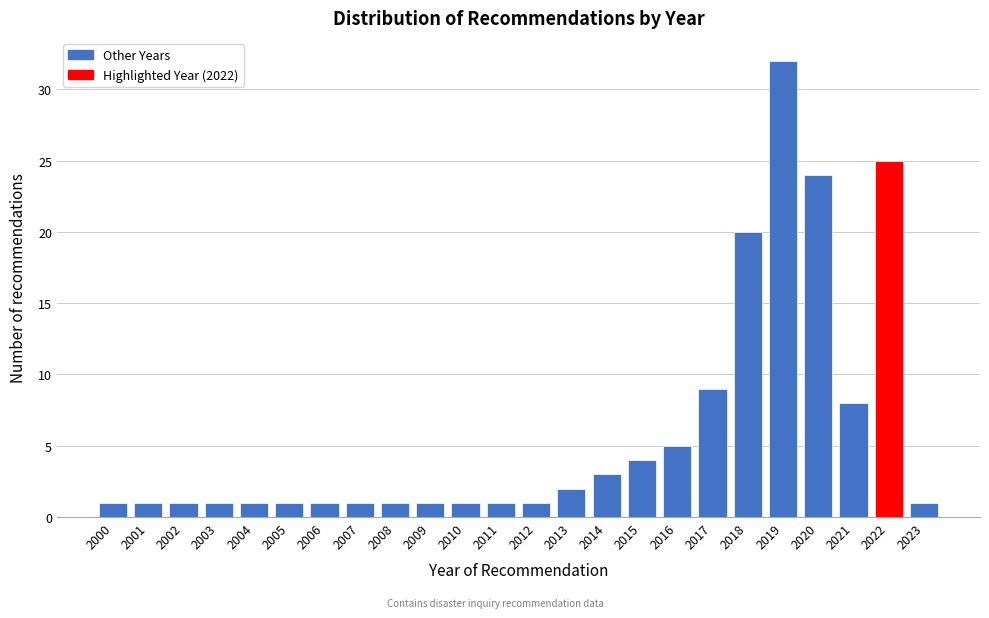

Reading left to right, transcribe all the data shown in this chart.

1	1	1	1	1	1	1	1	1	1	1	1	1	2	3	4	5	9	20	32	24	8	25	1